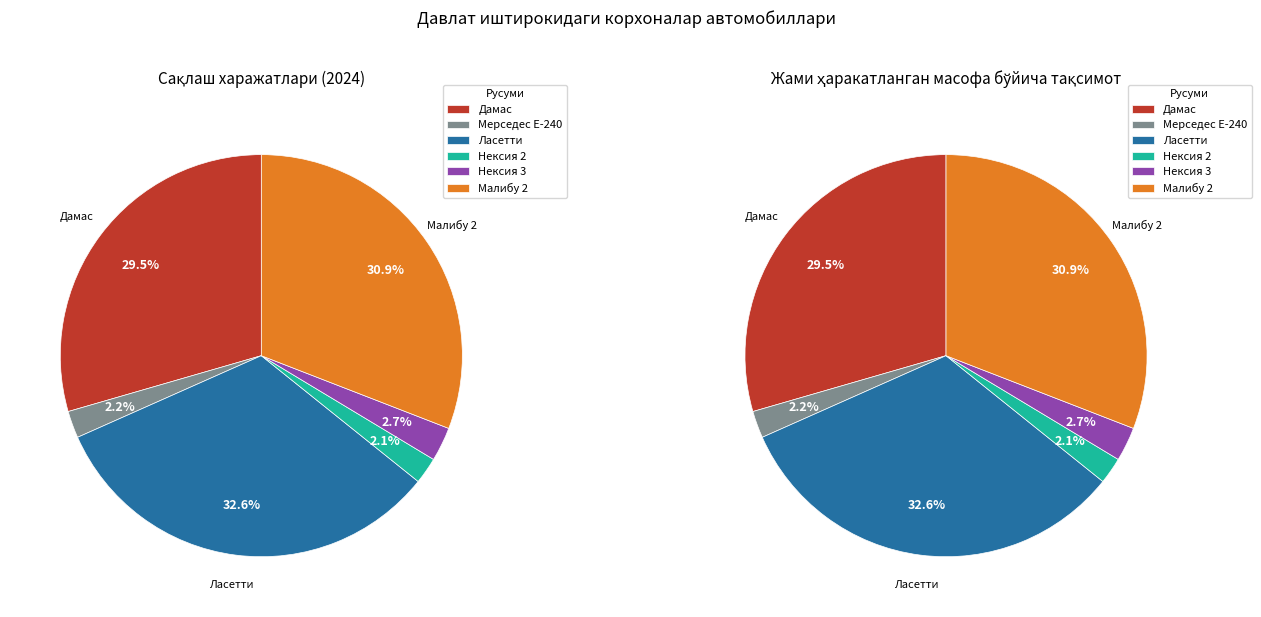

Between Нексия 2 and Мерседес Е-240, which is larger?

Мерседес Е-240